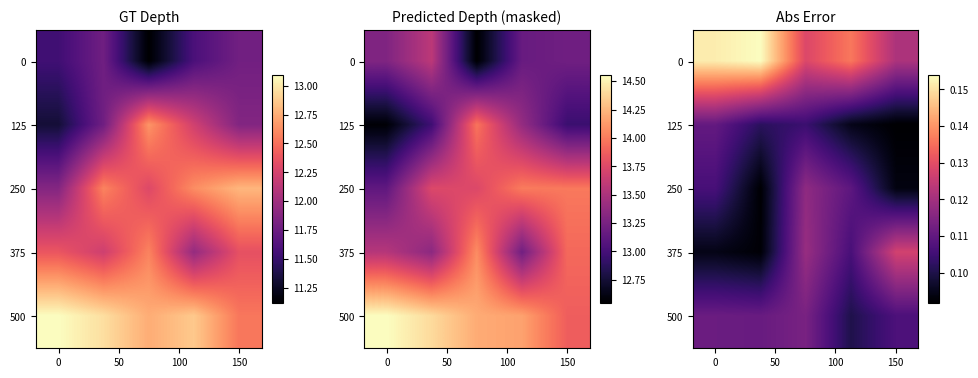

Count the number of categories in the chart.

5